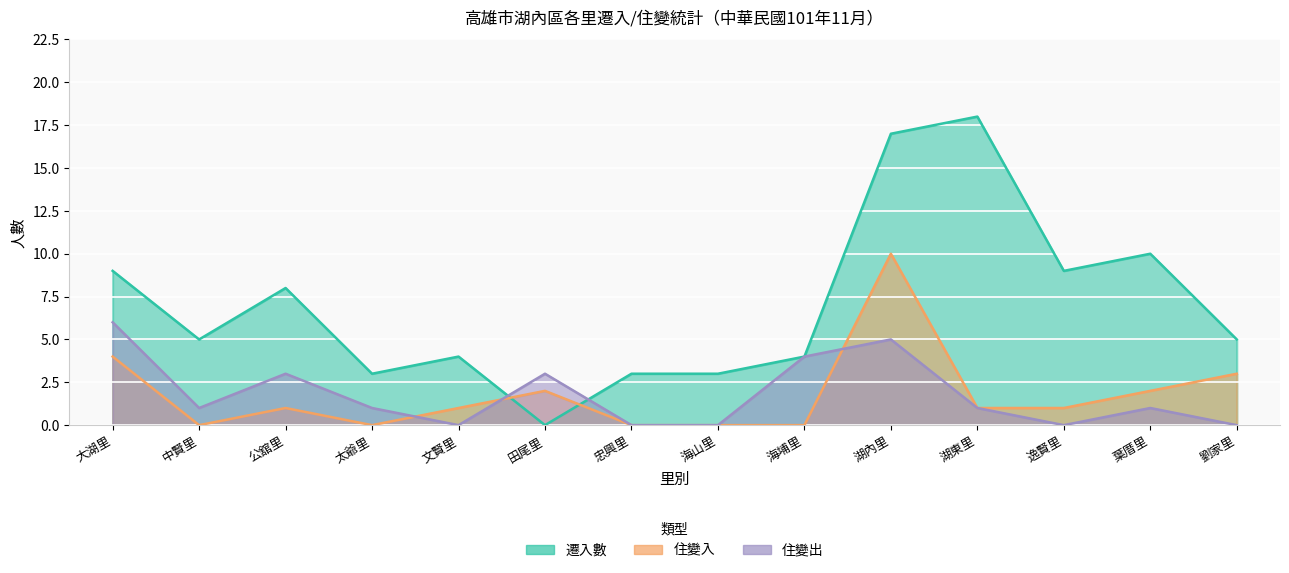

How many values in 遷入數 are above zero?

13